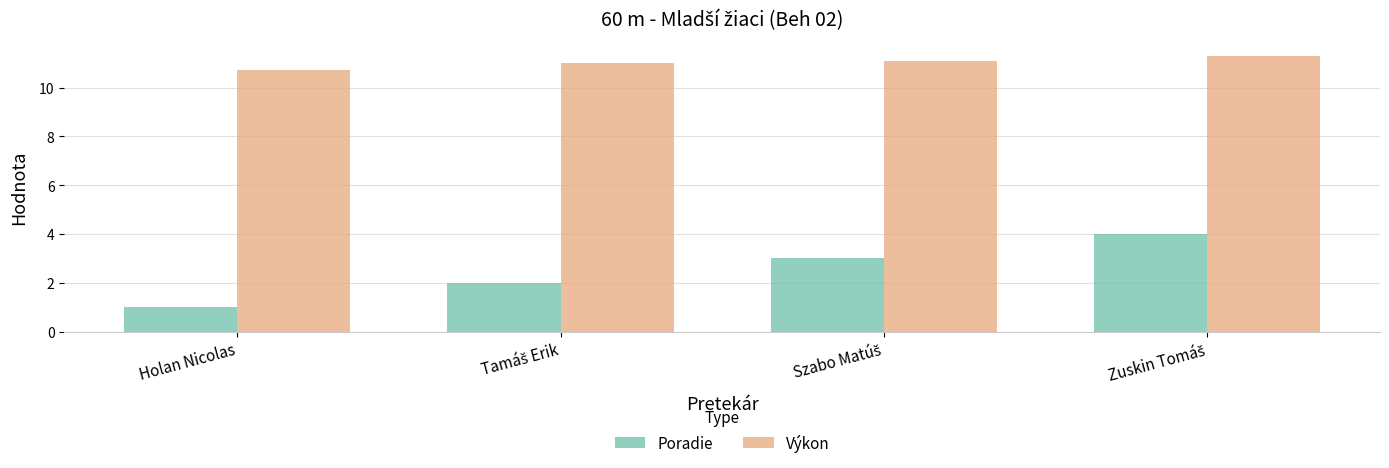

What is the average value of the Výkon series?

11.0